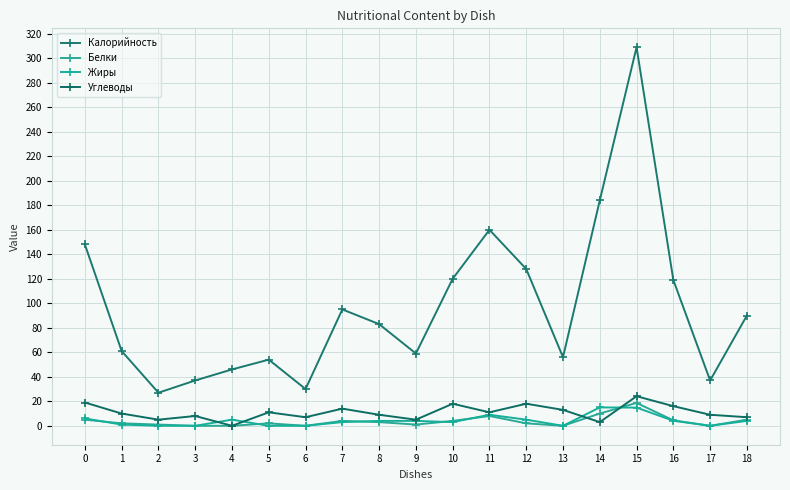

Is it true that Жиры equals 5.0 at 4?

True